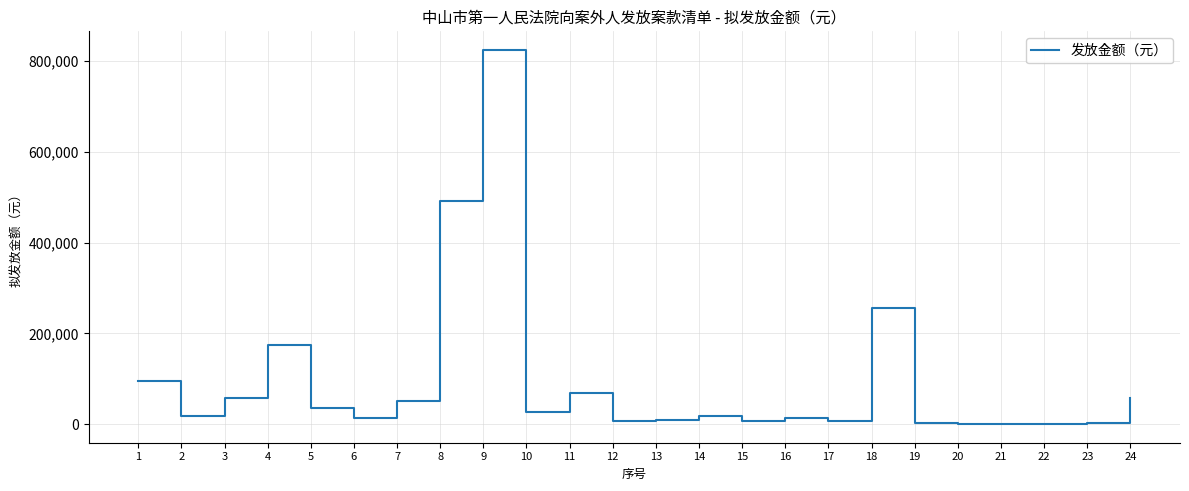

What is the maximum value shown in the chart?

824443.0